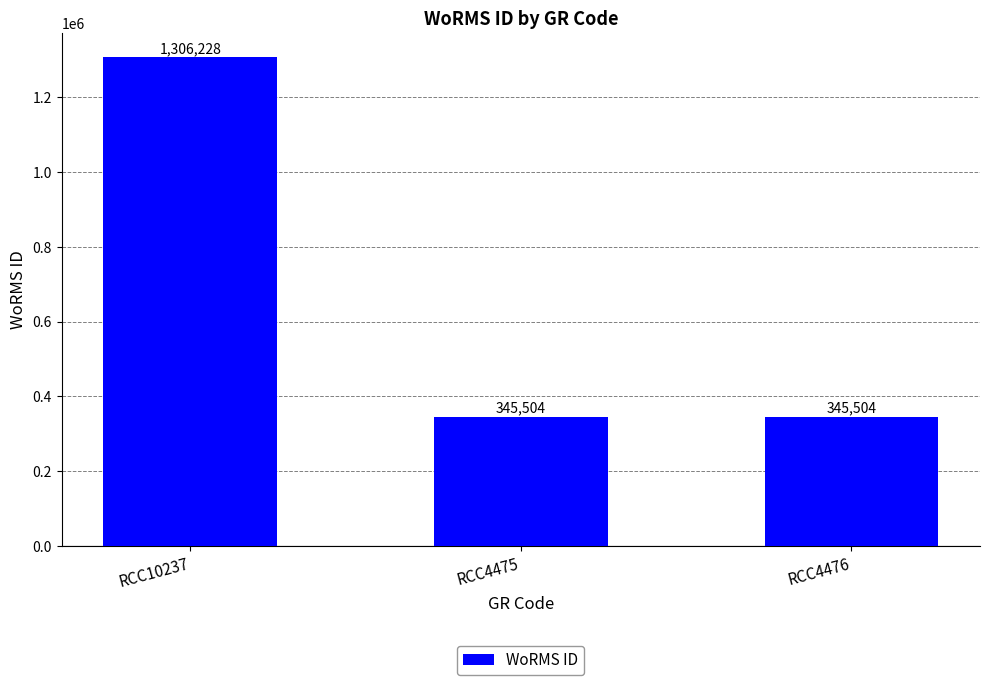

Which category has the highest value across all series?

RCC10237